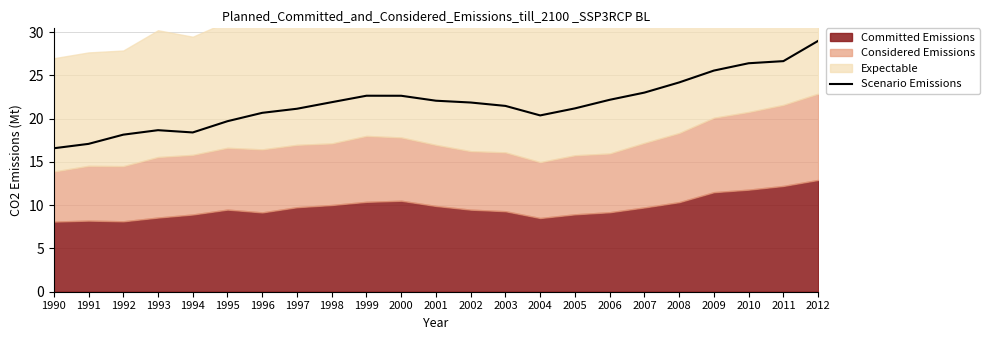

How many values are below 21?

8